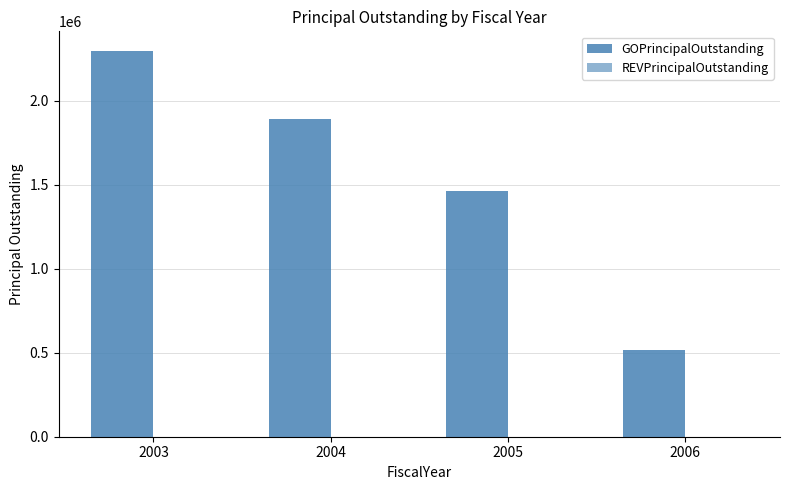

How many values are below 1890000?

2